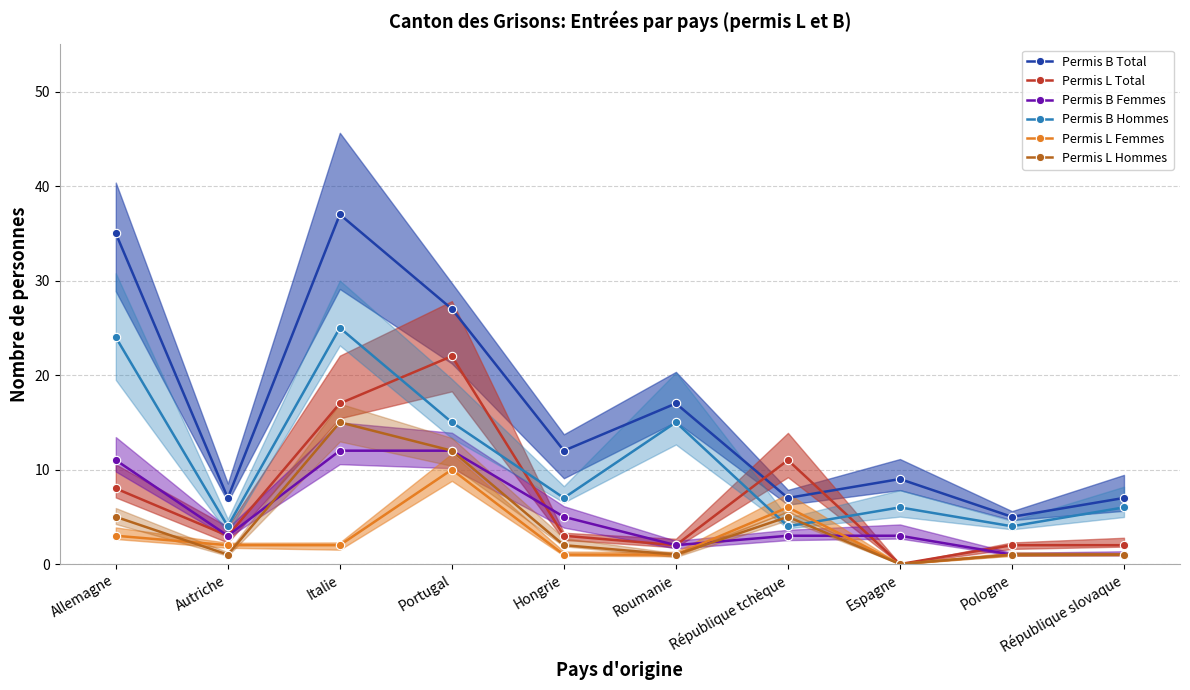

What is the label of the 6th point from the right?

Hongrie